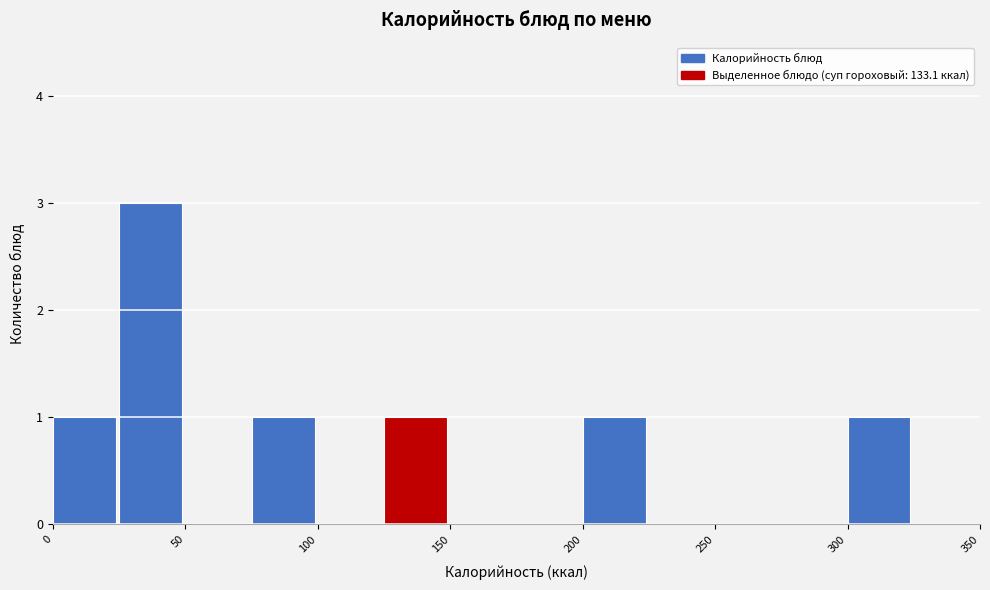

Reading left to right, list every bar in this chart as the range it spans on the x-axis followed by its height. The values are not printed on the chart, so give them approximately, as read against the axis.

0 to 25: 1
25 to 50: 3
50 to 75: 0
75 to 100: 1
100 to 125: 0
125 to 150: 1
150 to 175: 0
175 to 200: 0
200 to 225: 1
225 to 250: 0
250 to 275: 0
275 to 300: 0
300 to 325: 1
325 to 350: 0